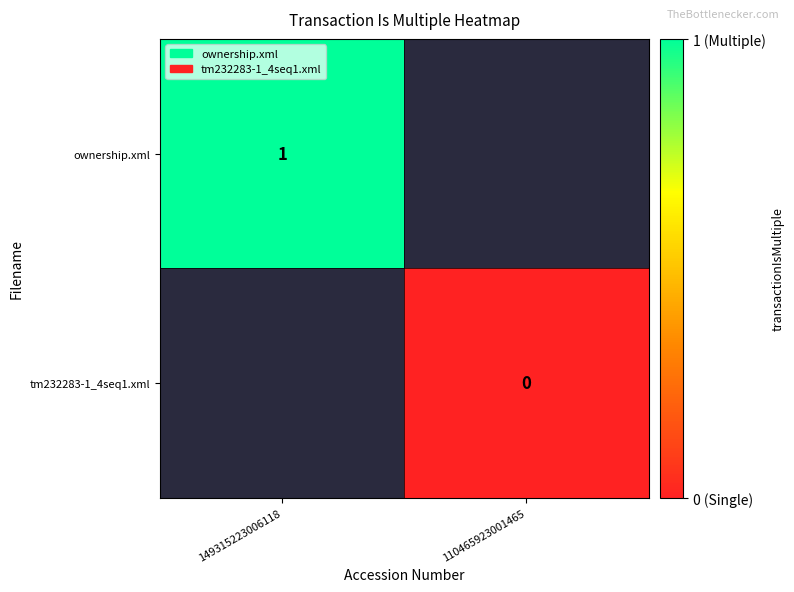

Which label corresponds to the smallest value in the chart?

110465923001465